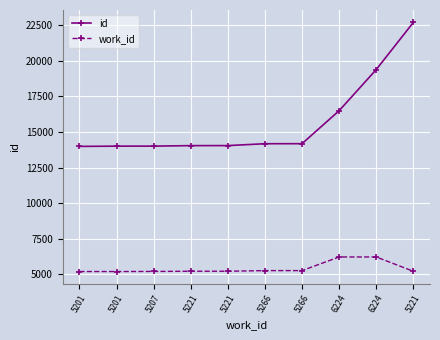

Does the chart have visible grid lines?

Yes